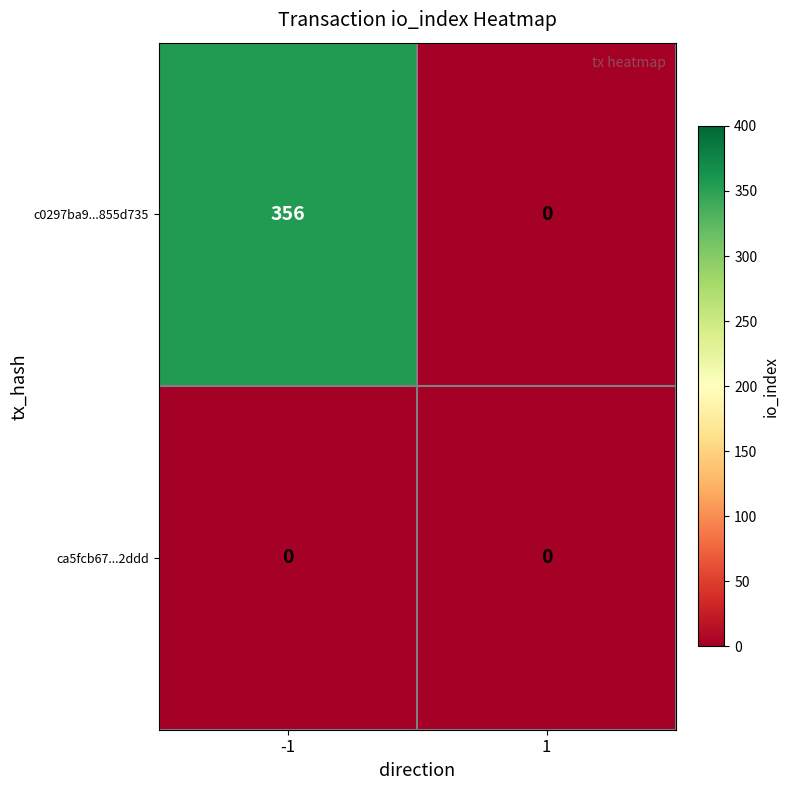

What is the maximum value shown in the chart?

356